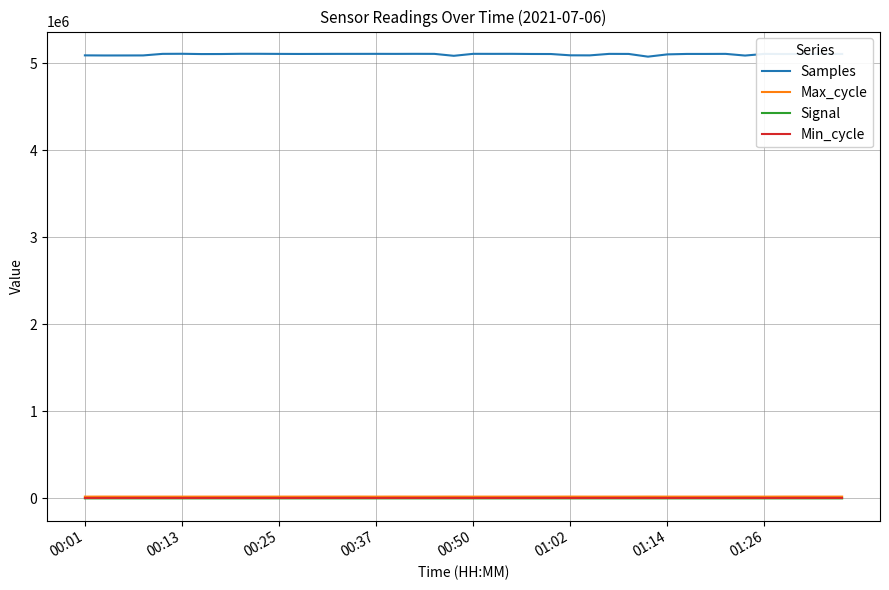

At how many categories does at least one series exceed 96843?

40